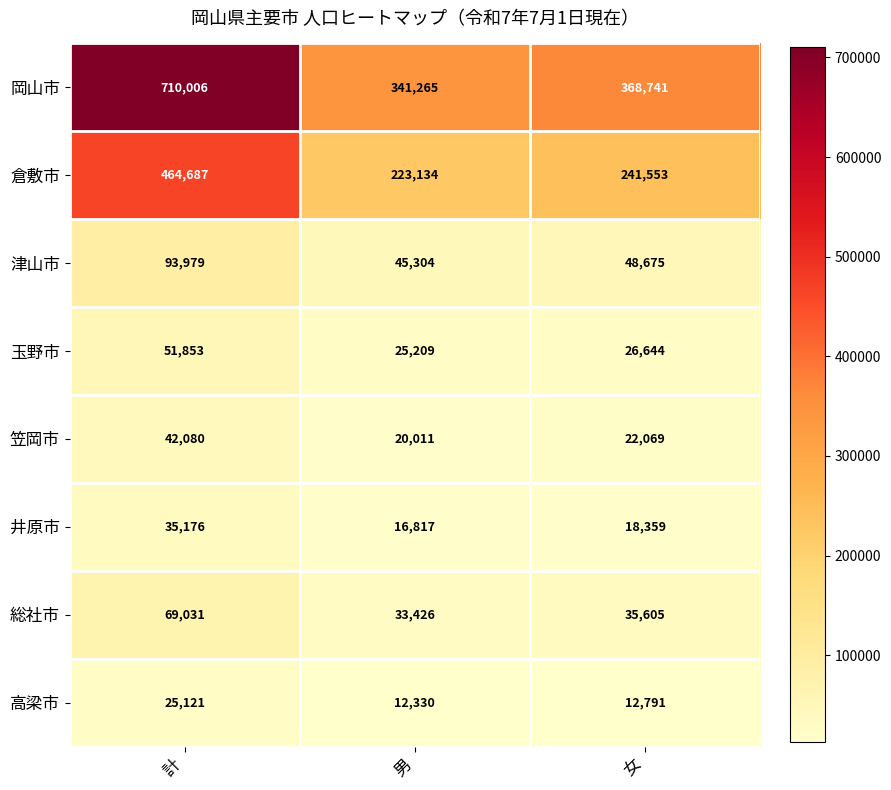

The value of 岡山市 at 女 is 661066. True or false?

False